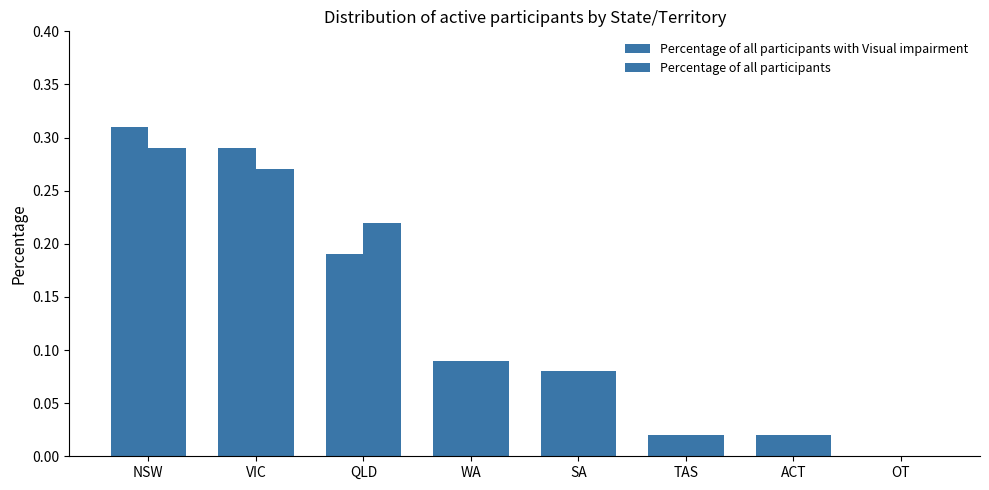

Rank the series at SA from highest to lowest value.

Percentage of all participants with Visual impairment, Percentage of all participants